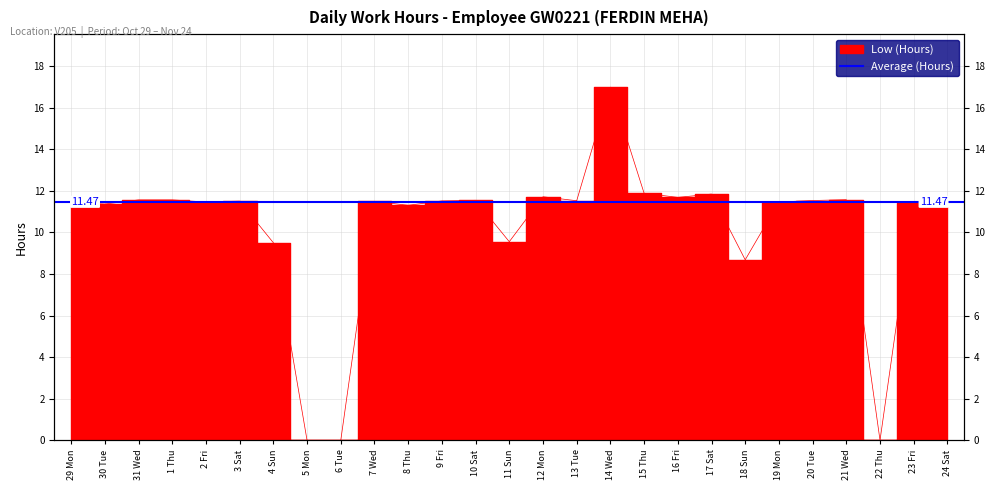

What is the difference between the values at 16 Fri and 7 Wed?

0.2